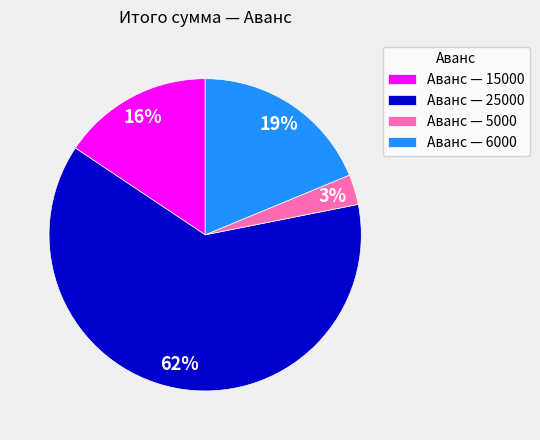

What is the majority slice?

Аванс — 25000